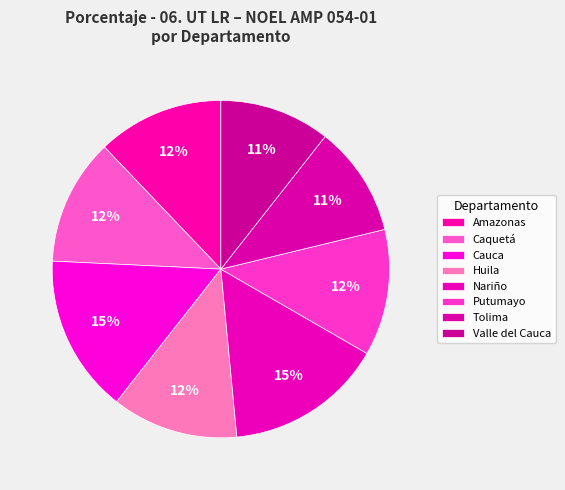

Which slice is the largest?

Cauca